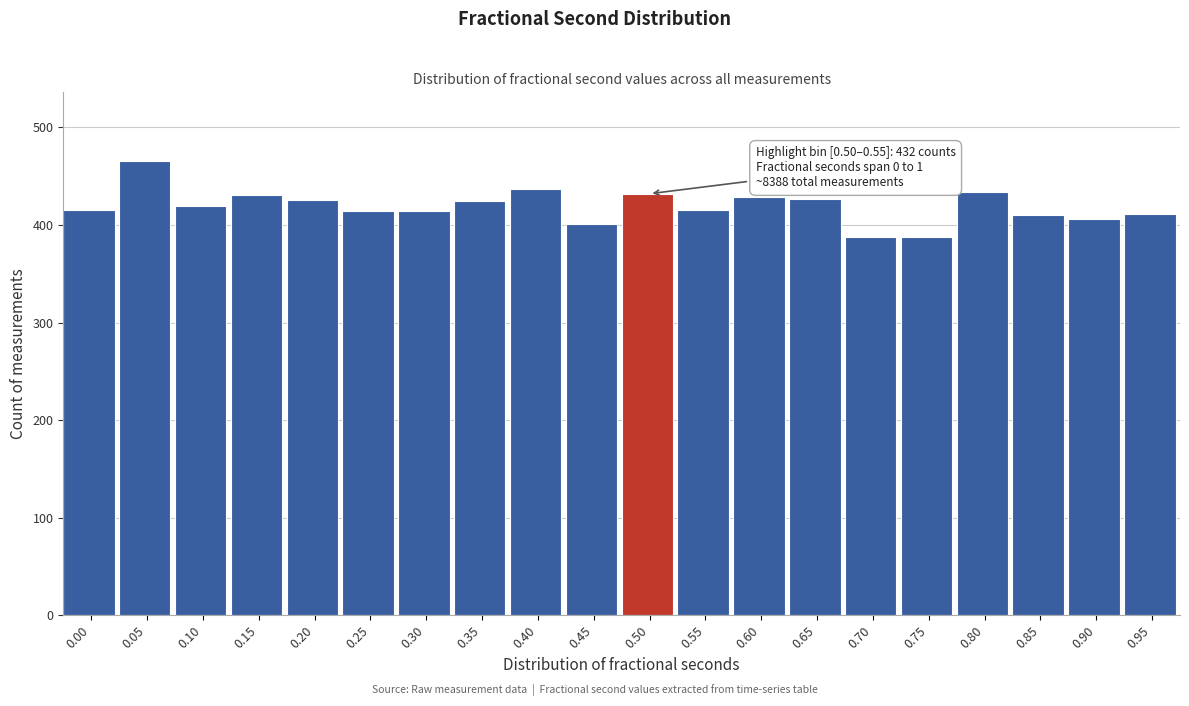

What is the value of the 3rd bar from the left?

419